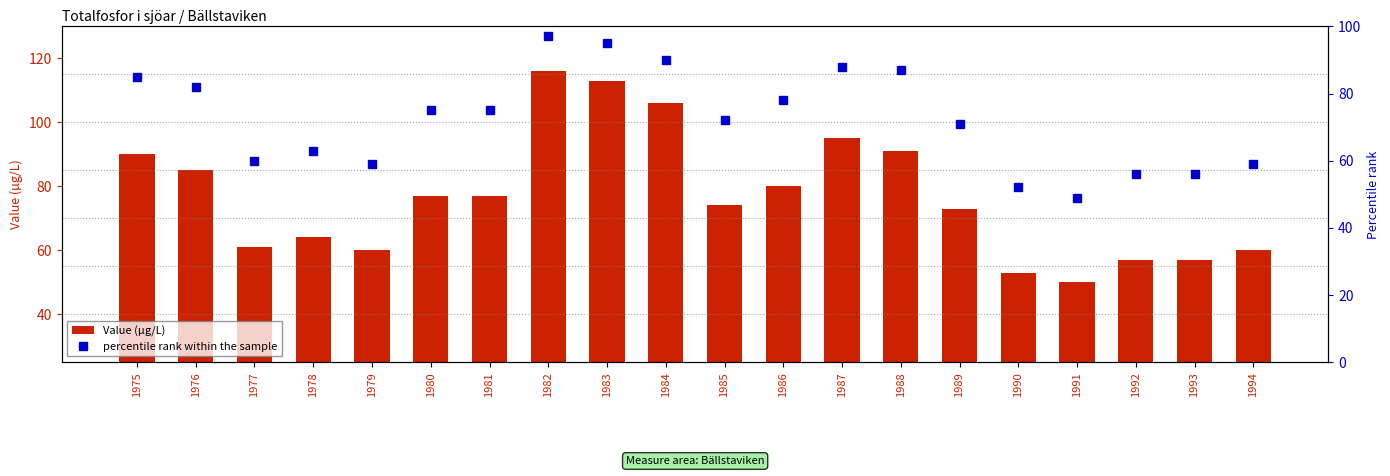

What is the value of the percentile rank within the sample bar at the 6th from the left?

75